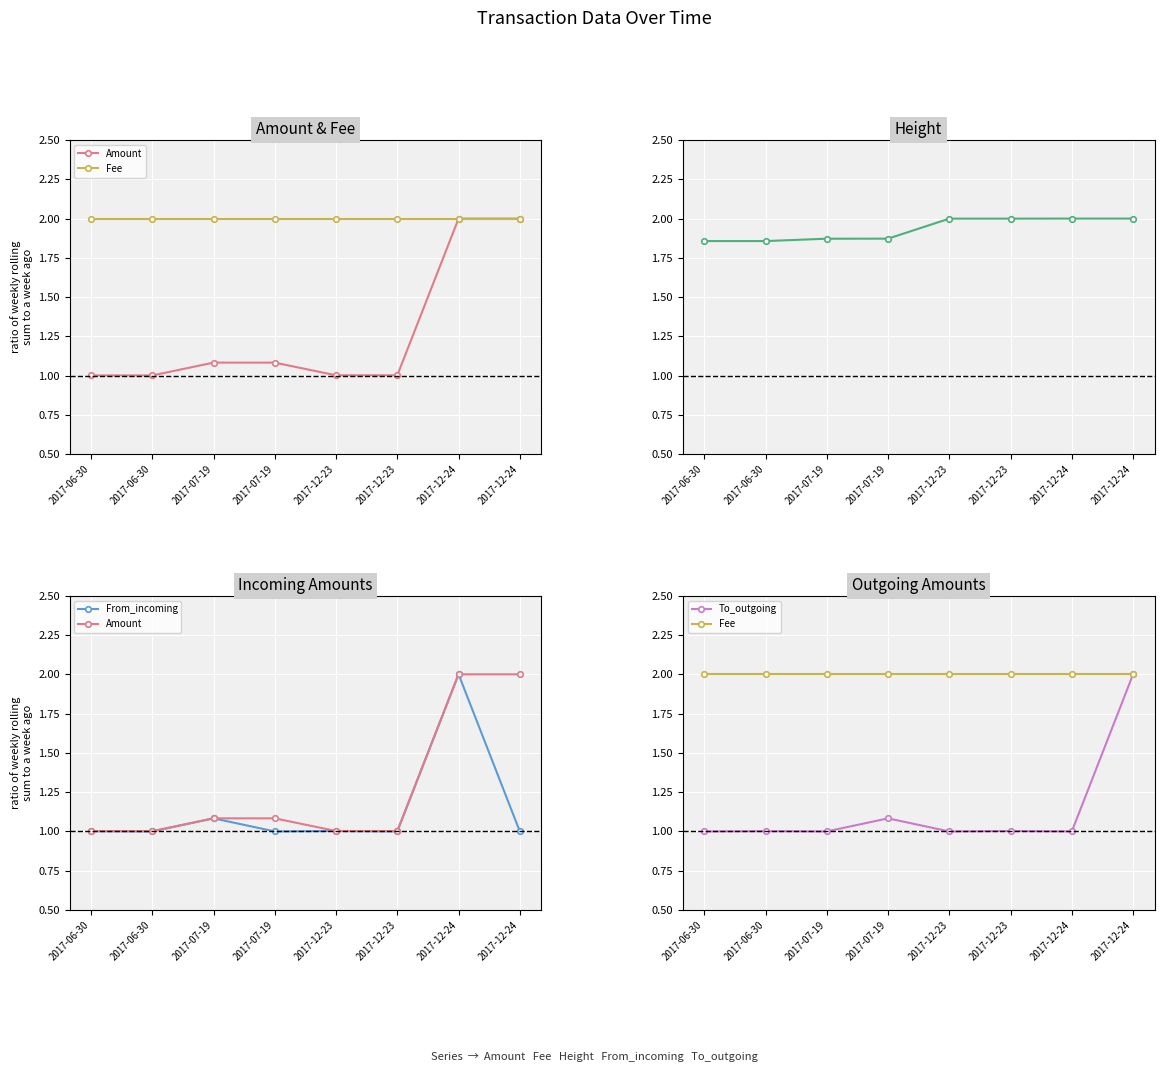

Reading left to right, what are all the values shown in this chart?

Amount: 1.0	1.0	1.1	1.1	1.0	1.0	2.0	2.0
Fee: 2.0	2.0	2.0	2.0	2.0	2.0	2.0	2.0
Height: 1.9	1.9	1.9	1.9	2.0	2.0	2.0	2.0
From_incoming: 1.0	1.0	1.1	1.0	1.0	1.0	2.0	1.0
To_outgoing: 1.0	1.0	1.0	1.1	1.0	1.0	1.0	2.0